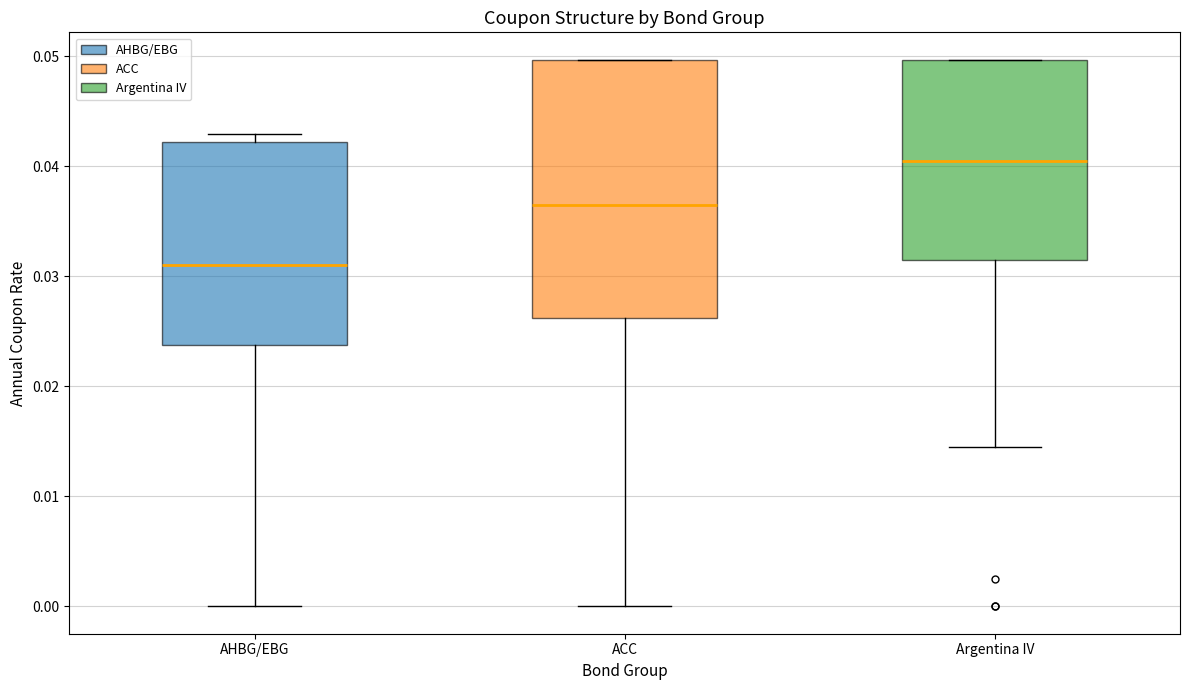

Where does the median line of the box for ACC sit on the y-axis? The values are not printed on the chart, so give them approximately, as read against the axis.

0.037